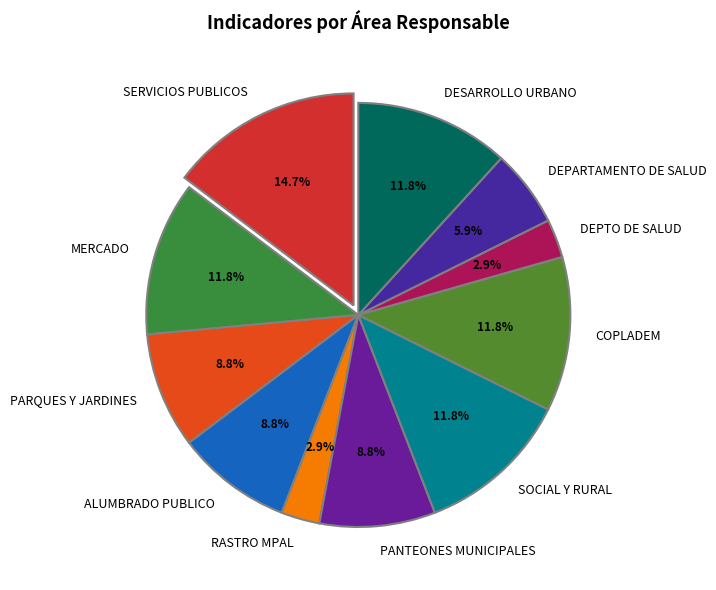

Does any single category account for the majority?

No